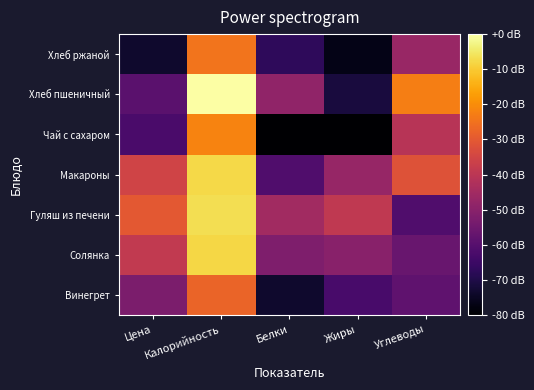

At which category is the sum across all series the highest?

Калорийность